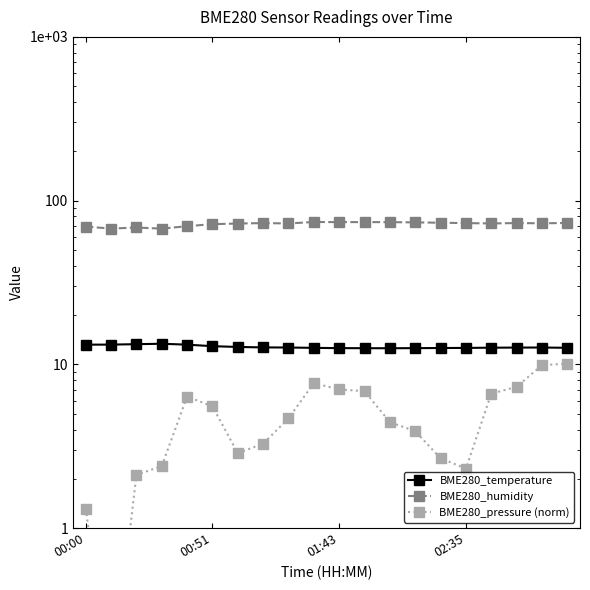

True or false: BME280_humidity has a value of 105.3 at 8.

False